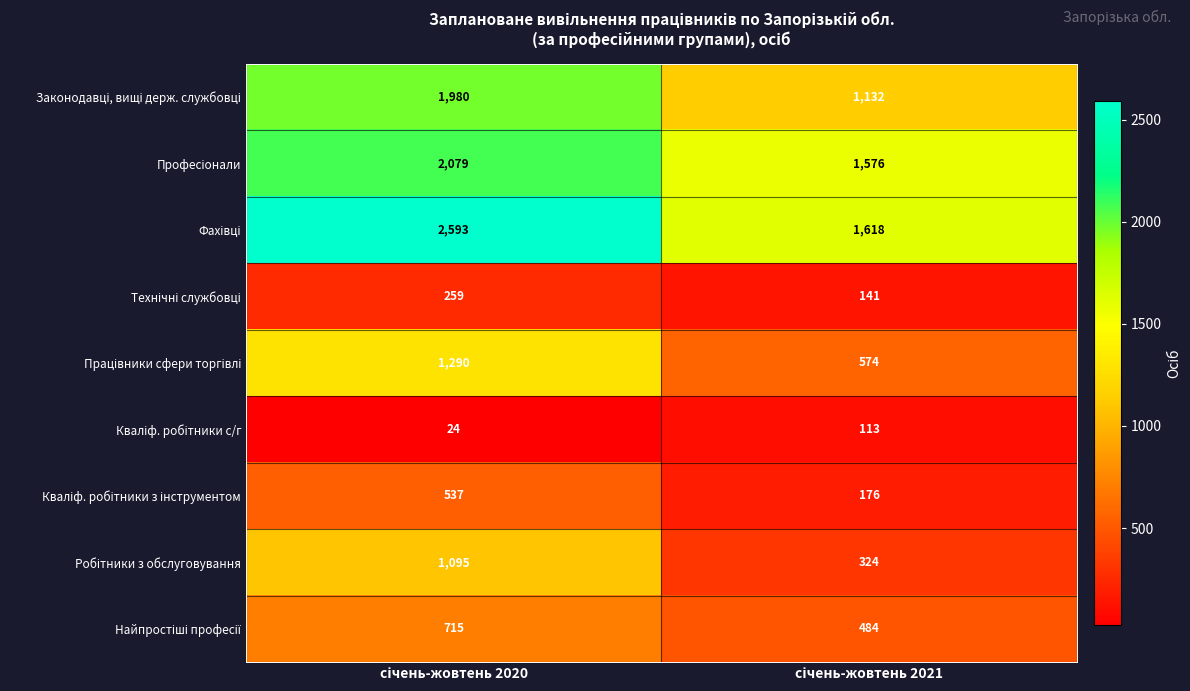

What is the maximum value shown in the chart?

2593